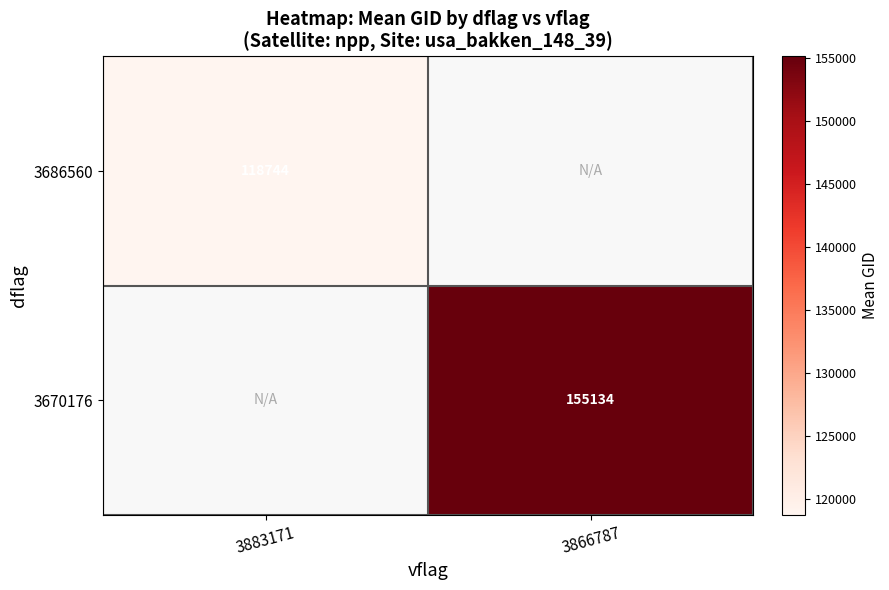

Is the value of 3686560 at 3866787 greater than the value of 3670176 at 3866787?

No